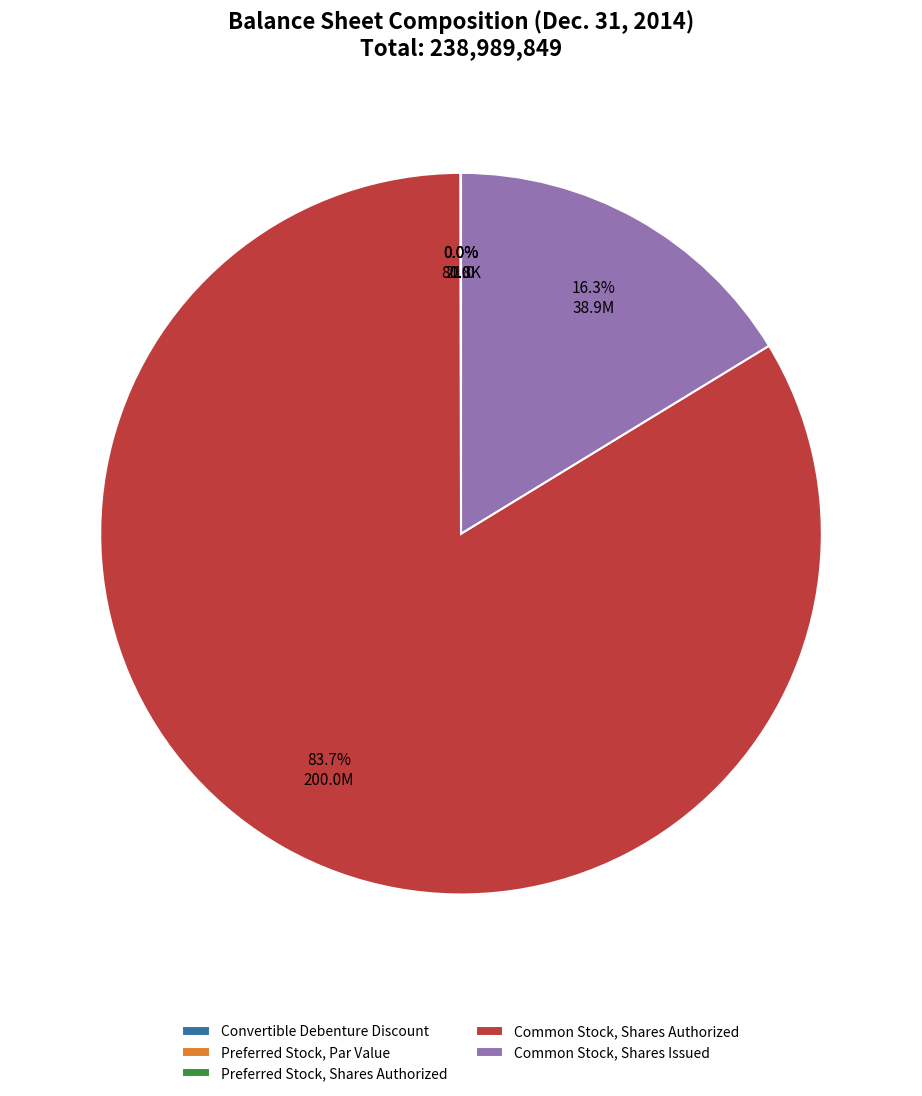

Between Common Stock, Shares Authorized and Common Stock, Shares Issued, which is larger?

Common Stock, Shares Authorized